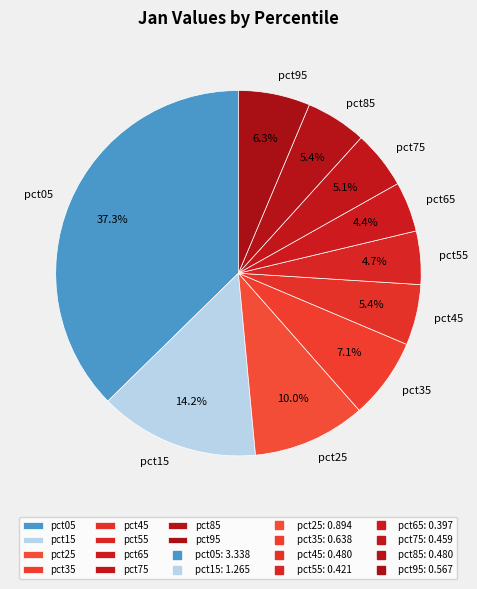

How many segments does this pie chart have?

10